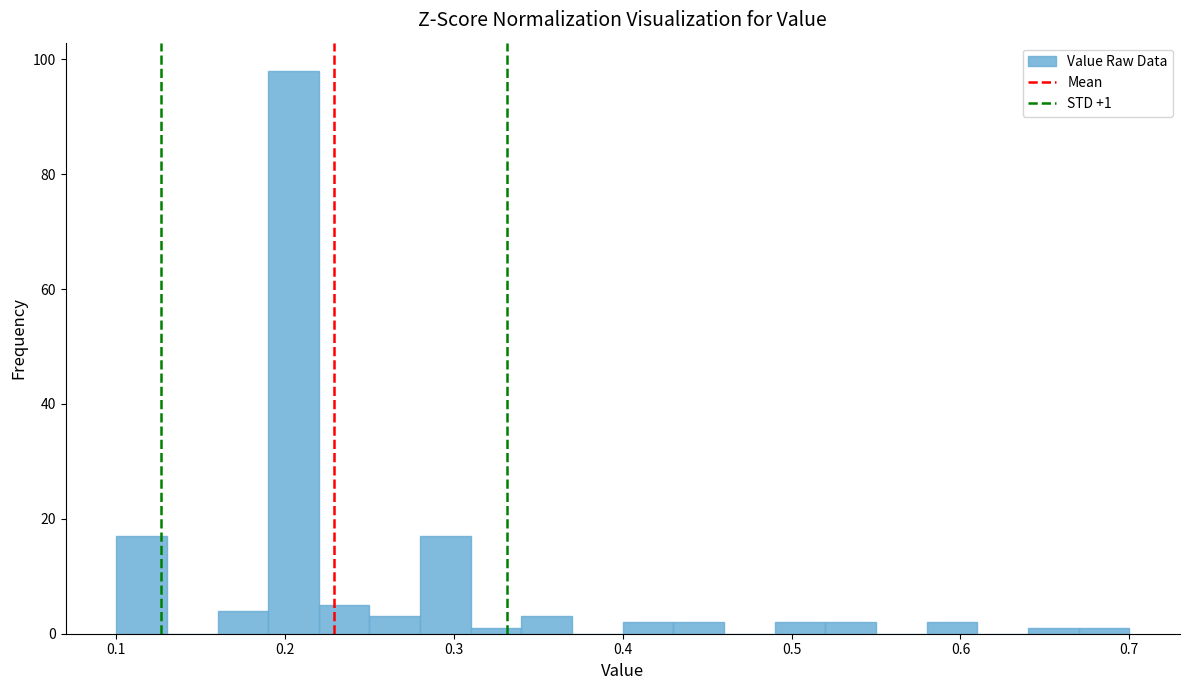

Around what value on the x-axis is the tallest bar? Give the approximate position of its centre, as read against the axis.

0.21